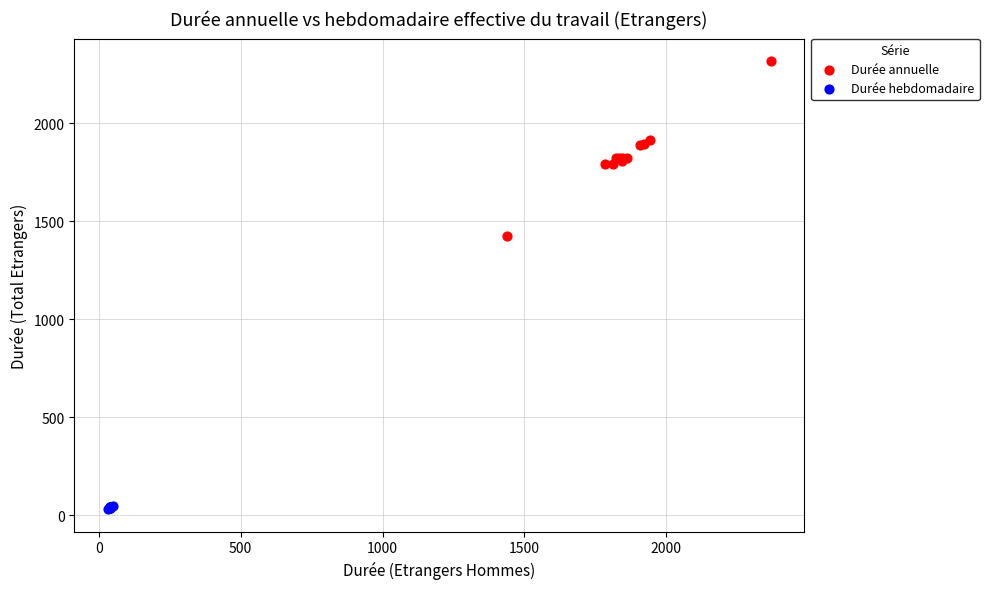

Which series contains the highest Y value?

Durée annuelle